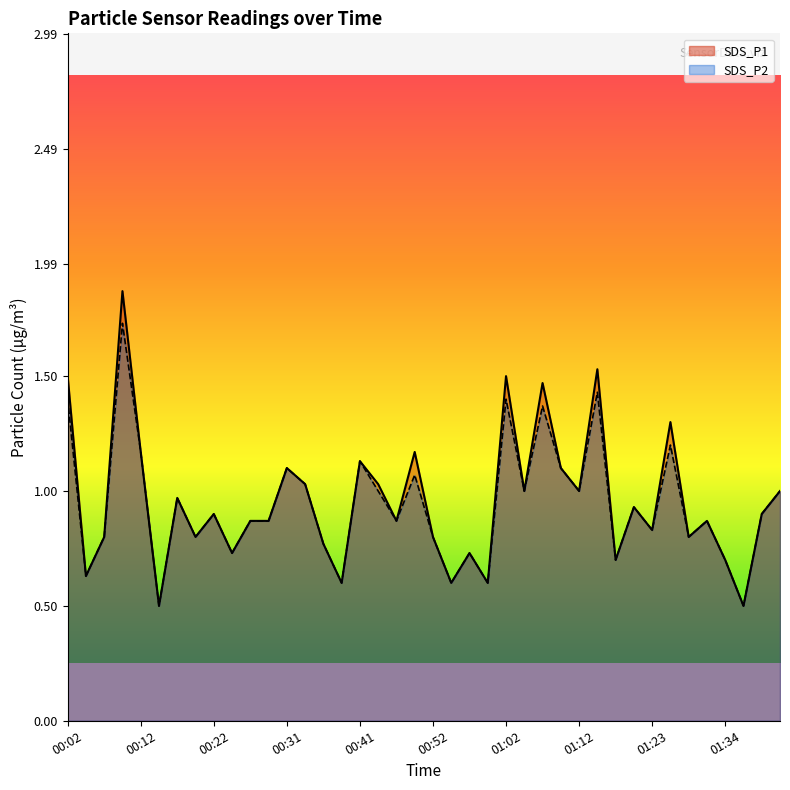

Between 01:00 and 00:09, which is larger?

00:09